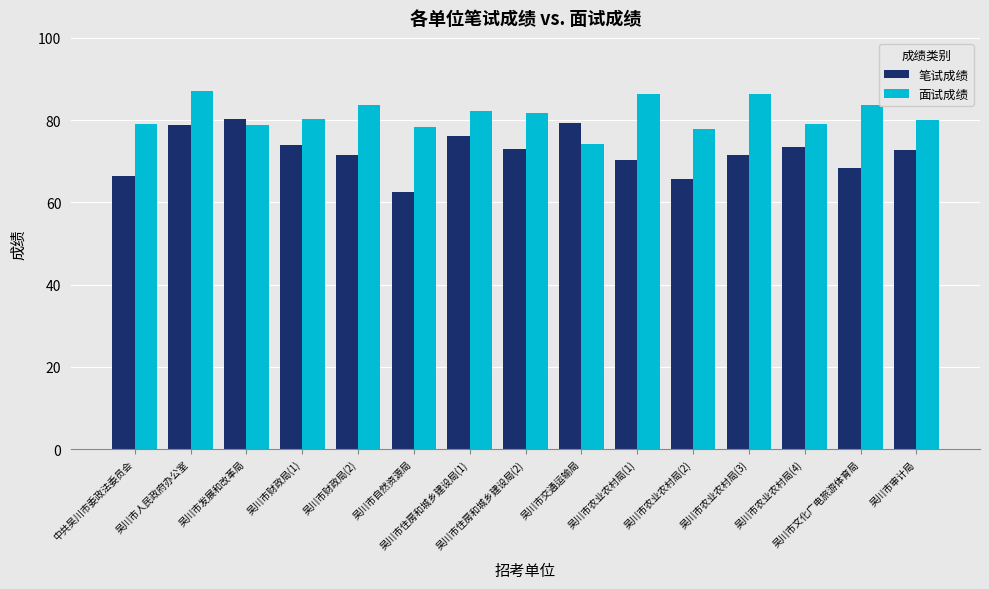

At how many categories does at least one series exceed 65?

15